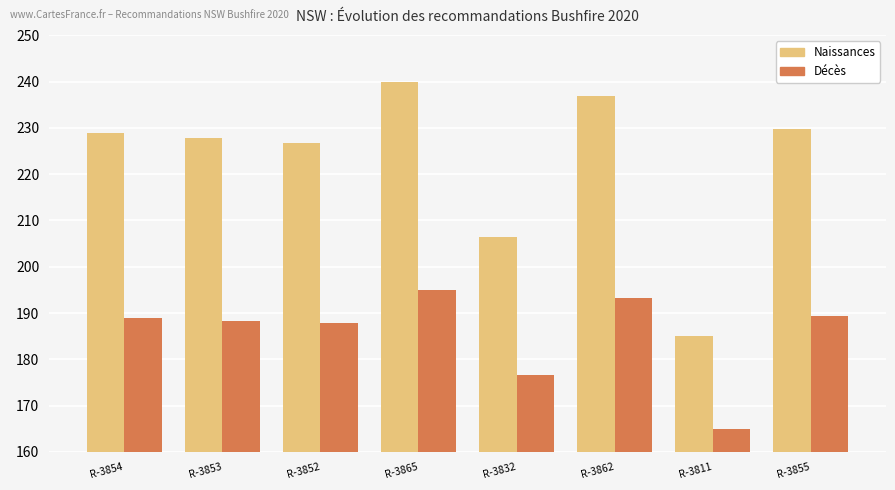

At R-3862, list the series in order from largest to smallest.

Naissances, Décès